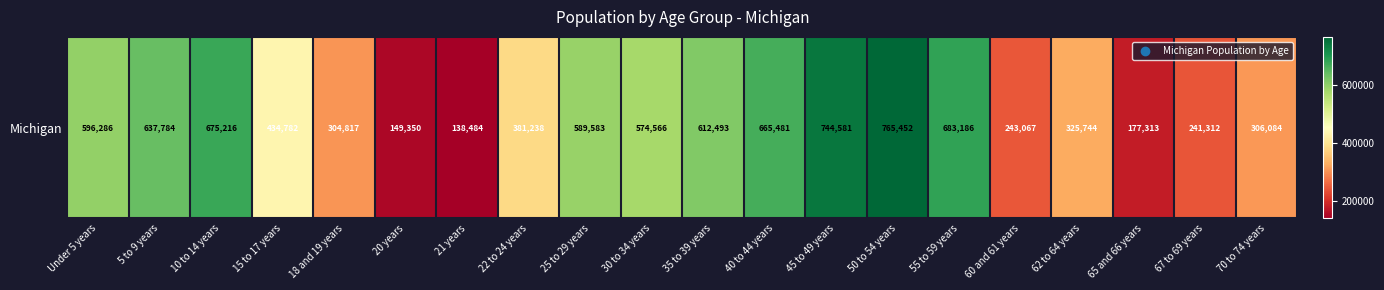

Which has a higher value, 67 to 69 years or 70 to 74 years?

70 to 74 years